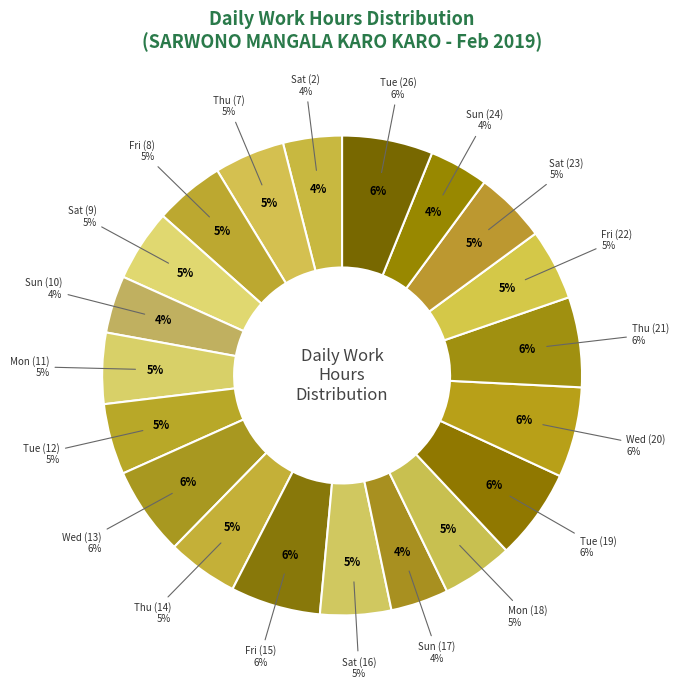

Which has a higher value, Sat (9) or Tue (19)?

Tue (19)